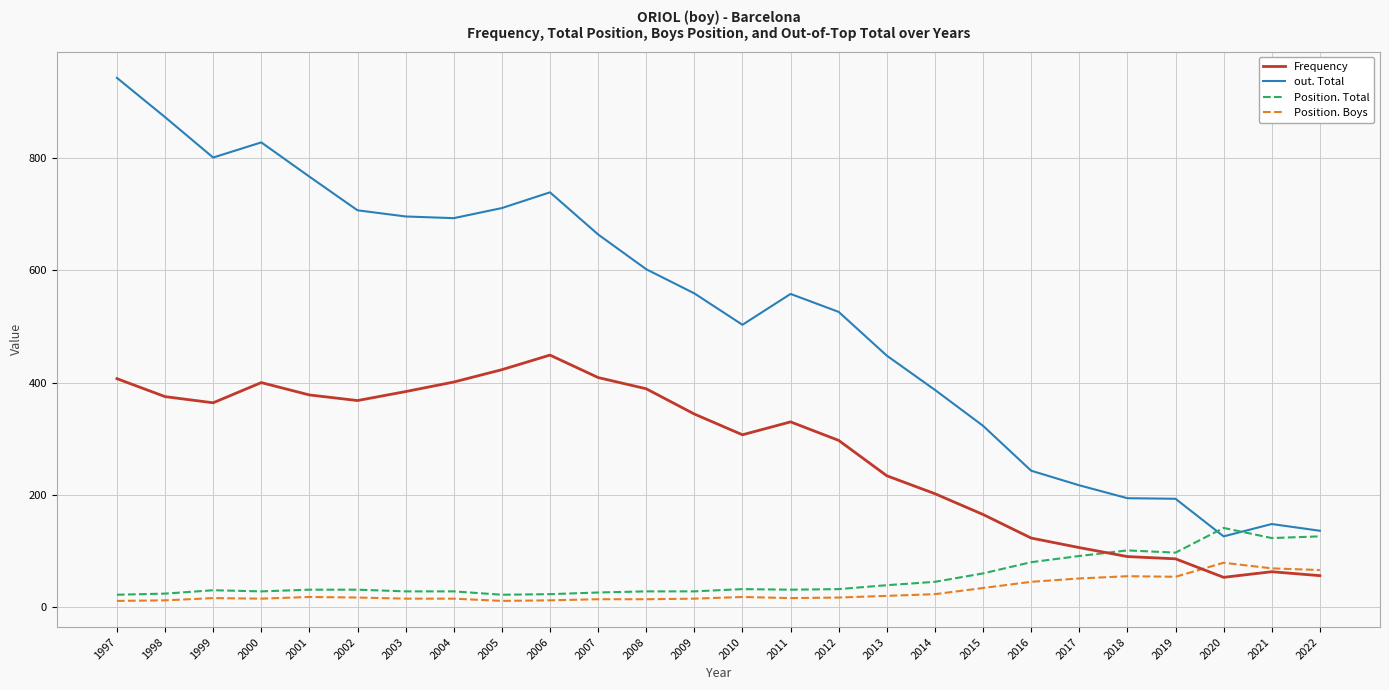

What is the difference between the maximum and minimum values in the out. Total series?

817